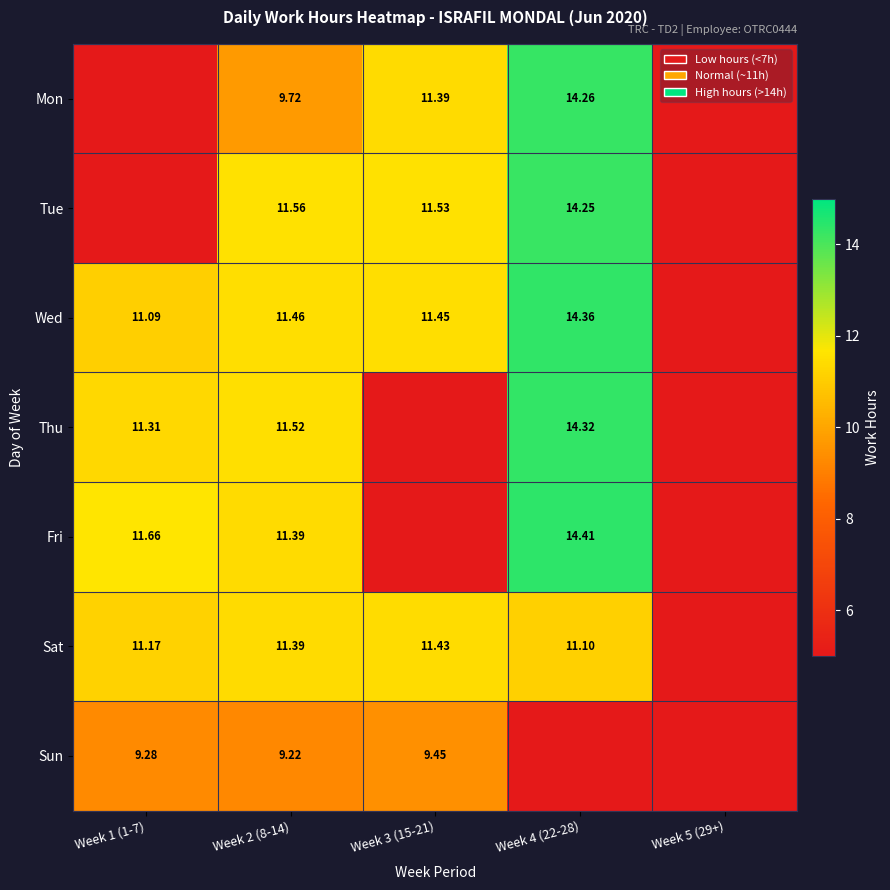

True or false: Wed has a value of 4.9 at Week 3 (15-21).

False